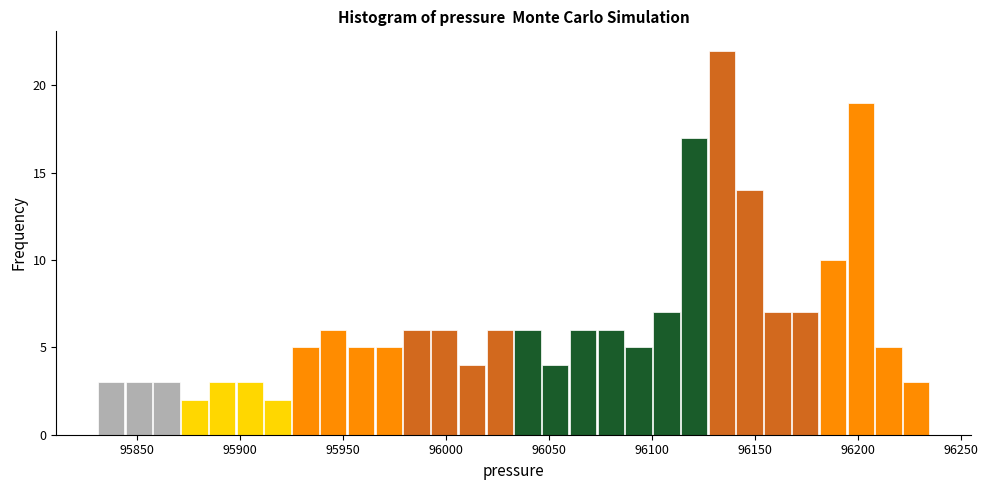

Read against the x-axis, roughly where is the centre of the tallest bar?

96135